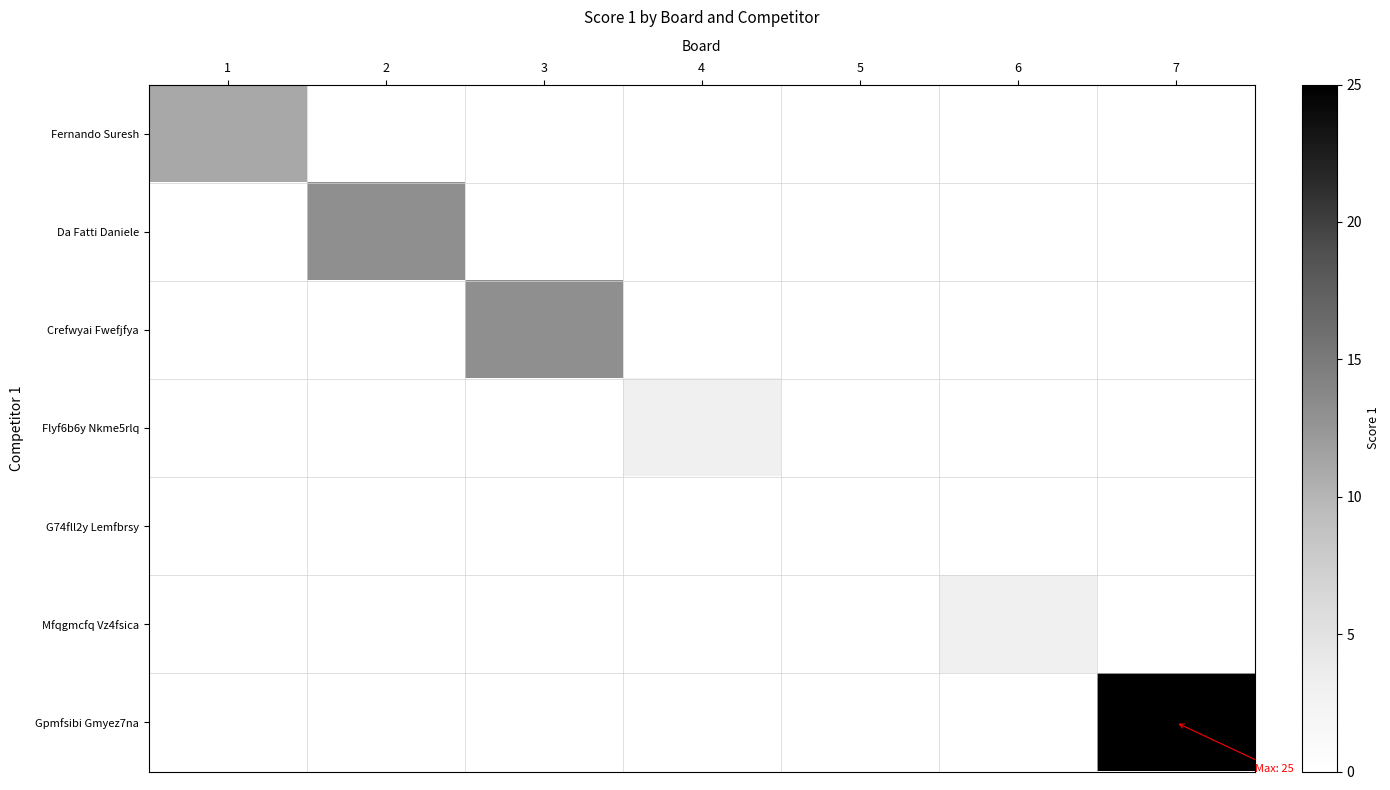

At how many categories does at least one series exceed 1?

6